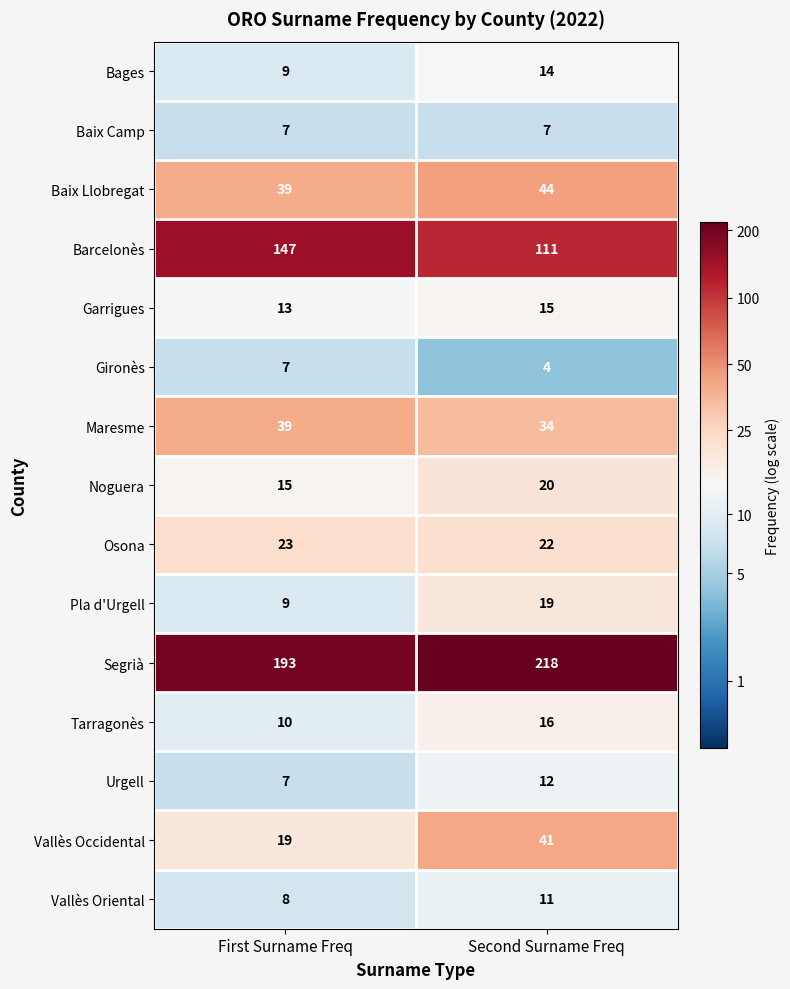

Rank the series at Second Surname Freq from lowest to highest value.

Gironès, Baix Camp, Vallès Oriental, Urgell, Bages, Garrigues, Tarragonès, Pla d'Urgell, Noguera, Osona, Maresme, Vallès Occidental, Baix Llobregat, Barcelonès, Segrià